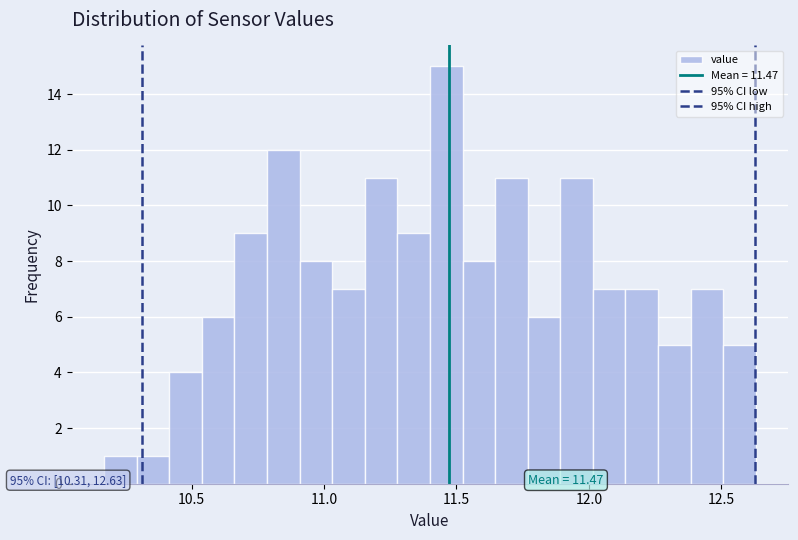

Around what value on the x-axis is the tallest bar? Give the approximate position of its centre, as read against the axis.

11.45